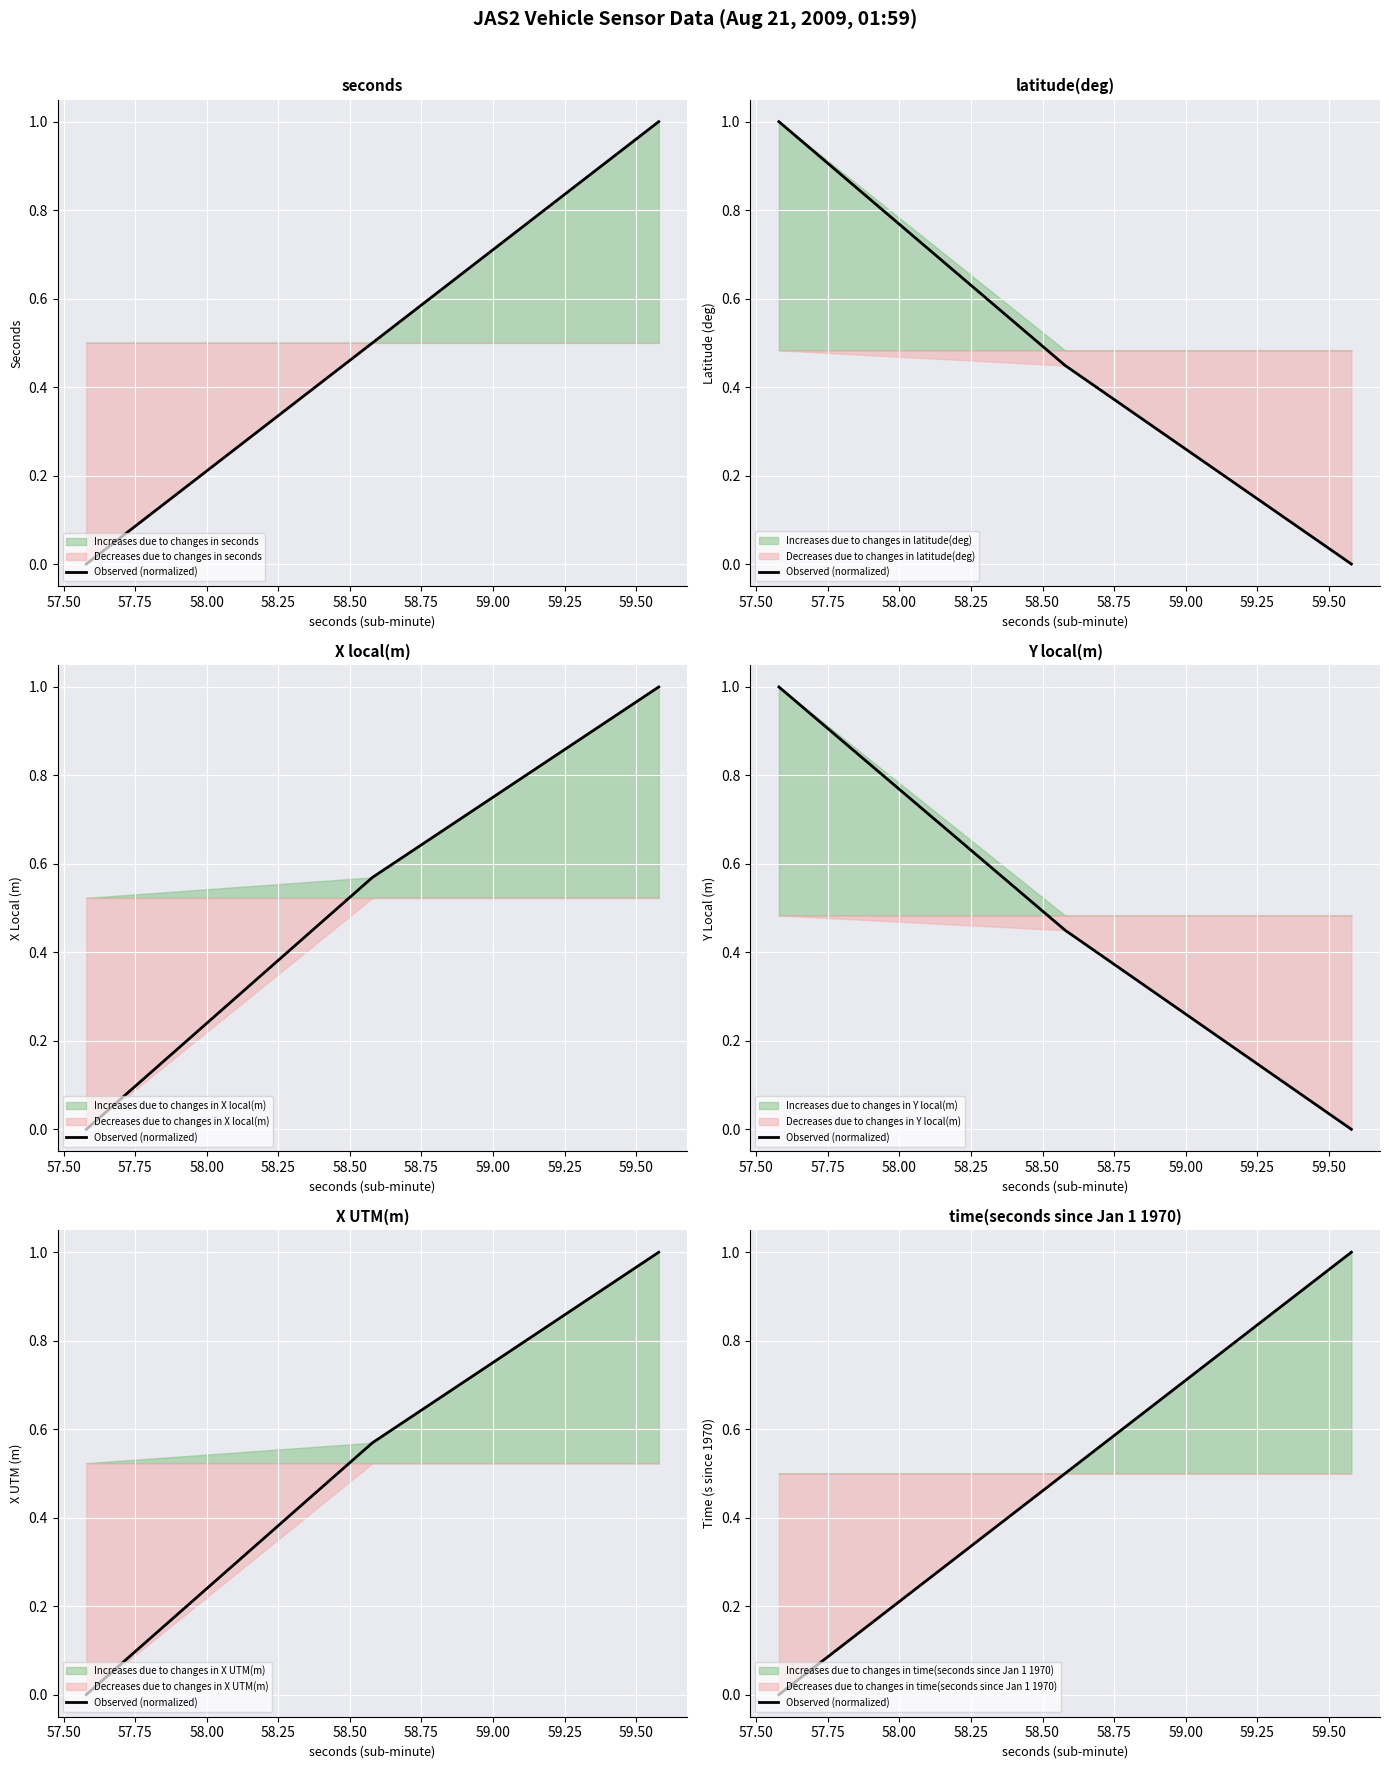

How many lines are shown in the chart?

1